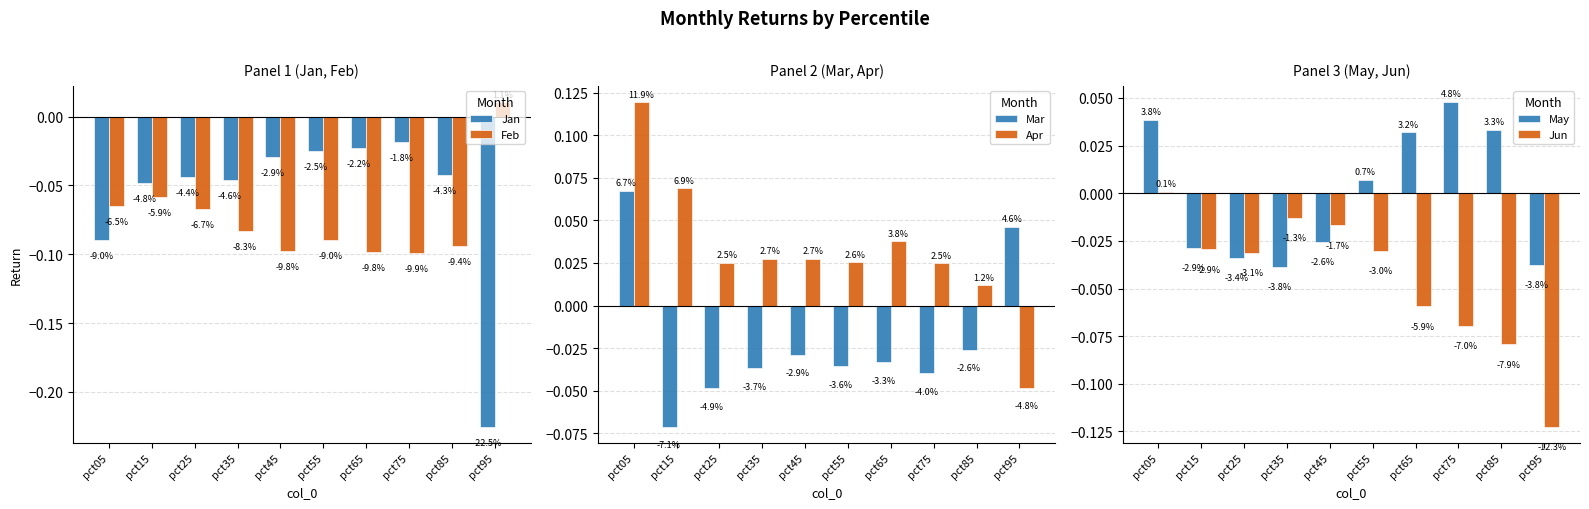

Rank the series at pct25 from highest to lowest value.

Apr, Jun, May, Jan, Mar, Feb